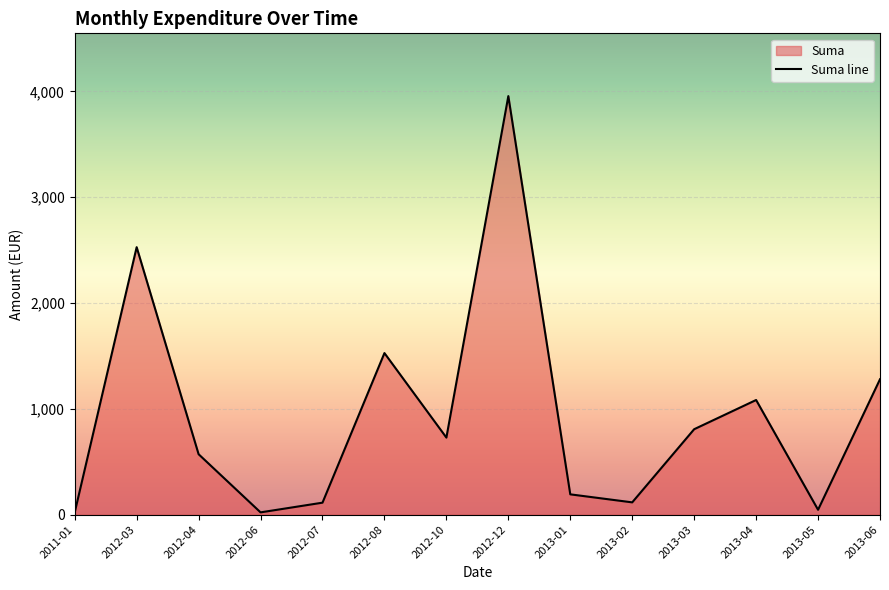

Is it true that the value at 2013-04 is 35.3?

False